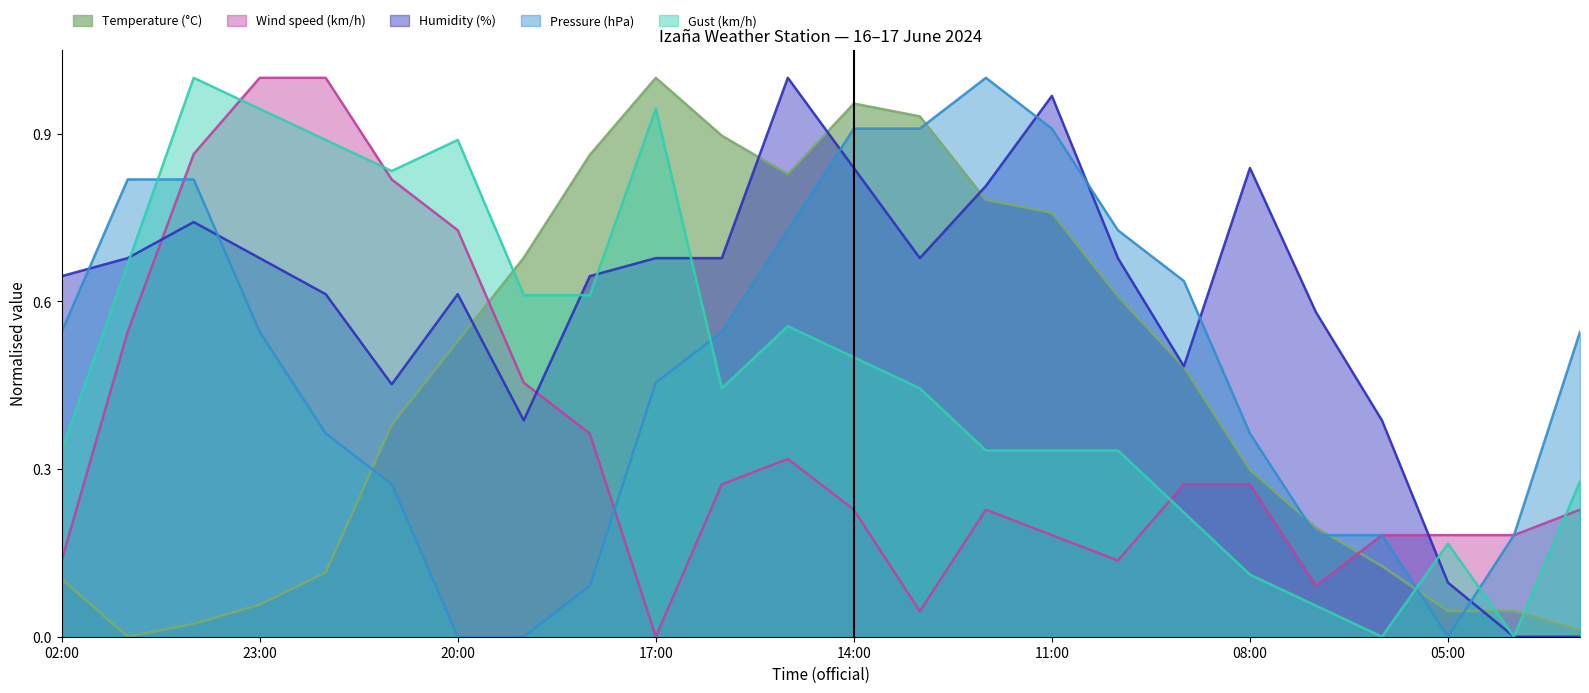

Reading right to left, what are all the values shown in this chart?

Temperature (°C): 03:00=0.0	04:00=0.0	05:00=0.0	06:00=0.1	07:00=0.2	08:00=0.3	09:00=0.5	10:00=0.6	11:00=0.8	12:00=0.8	13:00=0.9	14:00=1.0	15:00=0.8	16:00=0.9	17:00=1.0	18:00=0.9	19:00=0.7	20:00=0.5	21:00=0.4	22:00=0.1	23:00=0.1	00:00=0.0	01:00=0.0	02:00=0.1
Wind speed (km/h): 03:00=0.2	04:00=0.2	05:00=0.2	06:00=0.2	07:00=0.1	08:00=0.3	09:00=0.3	10:00=0.1	11:00=0.2	12:00=0.2	13:00=0.0	14:00=0.2	15:00=0.3	16:00=0.3	17:00=0.0	18:00=0.4	19:00=0.5	20:00=0.7	21:00=0.8	22:00=1.0	23:00=1.0	00:00=0.9	01:00=0.5	02:00=0.1
Humidity (%): 03:00=0.0	04:00=0.0	05:00=0.1	06:00=0.4	07:00=0.6	08:00=0.8	09:00=0.5	10:00=0.7	11:00=1.0	12:00=0.8	13:00=0.7	14:00=0.8	15:00=1.0	16:00=0.7	17:00=0.7	18:00=0.6	19:00=0.4	20:00=0.6	21:00=0.5	22:00=0.6	23:00=0.7	00:00=0.7	01:00=0.7	02:00=0.6
Pressure (hPa): 03:00=0.5	04:00=0.2	05:00=0.0	06:00=0.2	07:00=0.2	08:00=0.4	09:00=0.6	10:00=0.7	11:00=0.9	12:00=1.0	13:00=0.9	14:00=0.9	15:00=0.7	16:00=0.5	17:00=0.5	18:00=0.1	19:00=0.0	20:00=0.0	21:00=0.3	22:00=0.4	23:00=0.5	00:00=0.8	01:00=0.8	02:00=0.5
Gust (km/h): 03:00=0.3	04:00=0.0	05:00=0.2	06:00=0.0	07:00=0.1	08:00=0.1	09:00=0.2	10:00=0.3	11:00=0.3	12:00=0.3	13:00=0.4	14:00=0.5	15:00=0.6	16:00=0.4	17:00=0.9	18:00=0.6	19:00=0.6	20:00=0.9	21:00=0.8	22:00=0.9	23:00=0.9	00:00=1.0	01:00=0.7	02:00=0.3